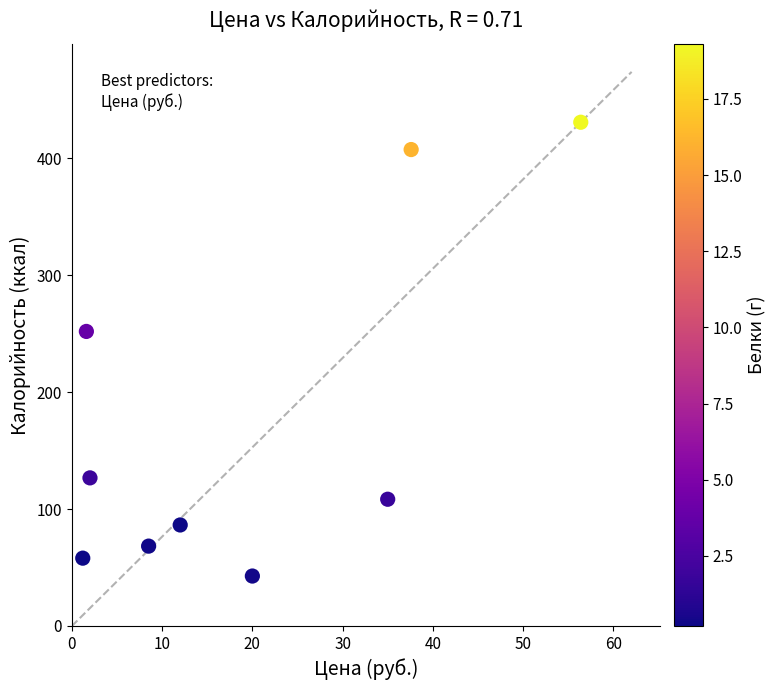

What Y value in the scatter plot is closest to 236?

252.0